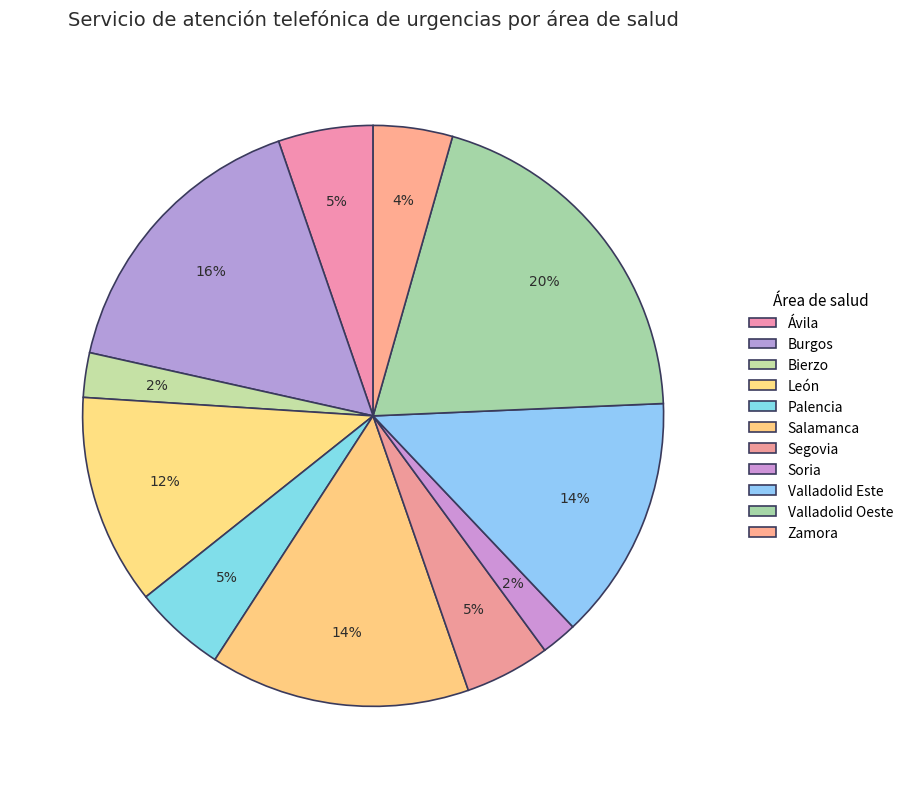

To the nearest percent, what is the combined percentage of Burgos and Salamanca?

31%